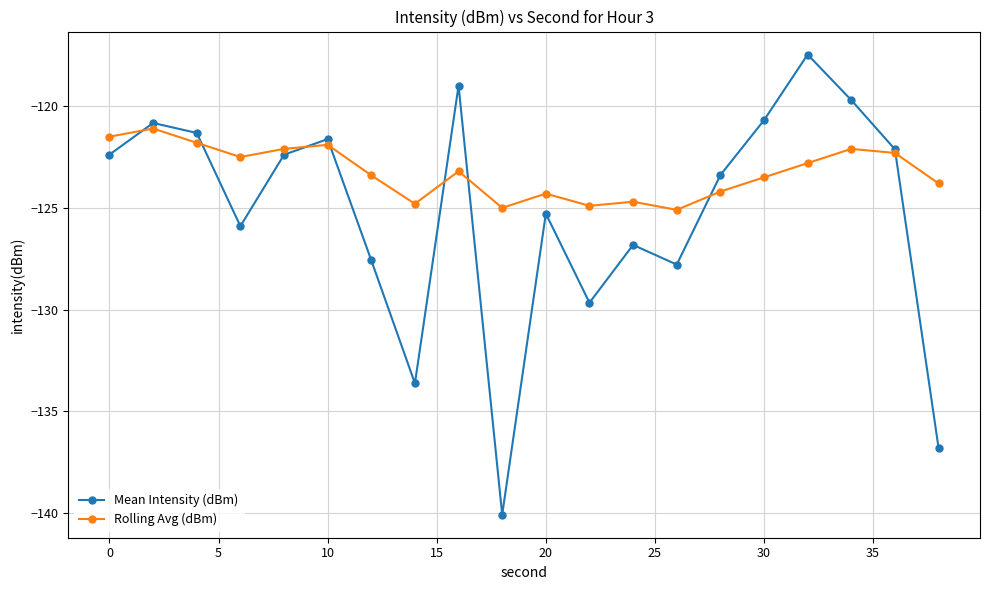

How many interior local valleys does the Mean Intensity (dBm) series have?

5